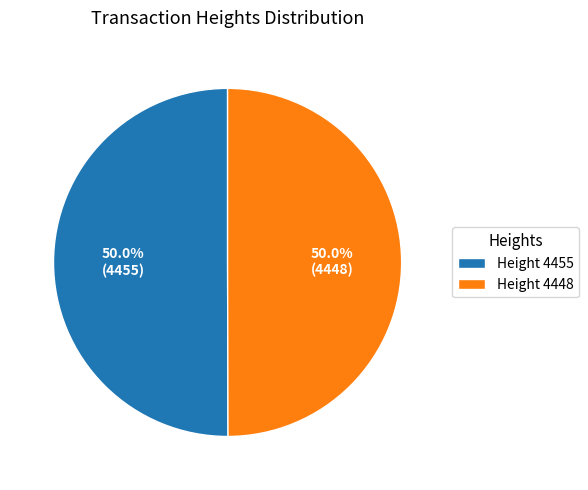

How many segments does this pie chart have?

2